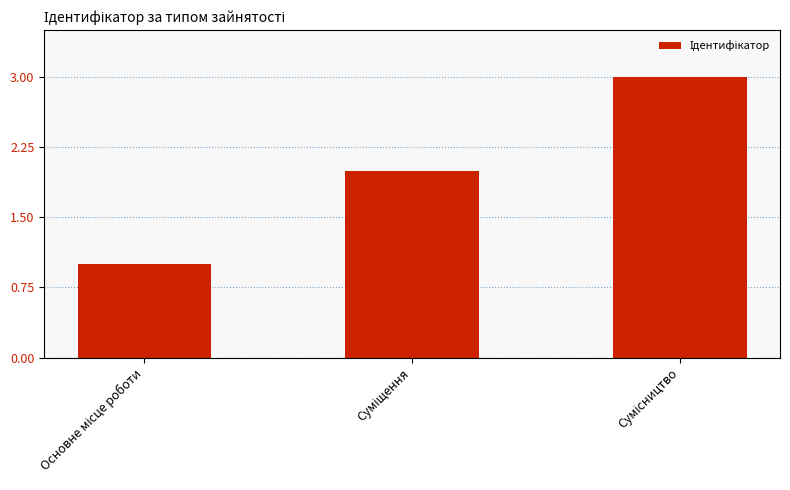

What is the sum of all values?

6